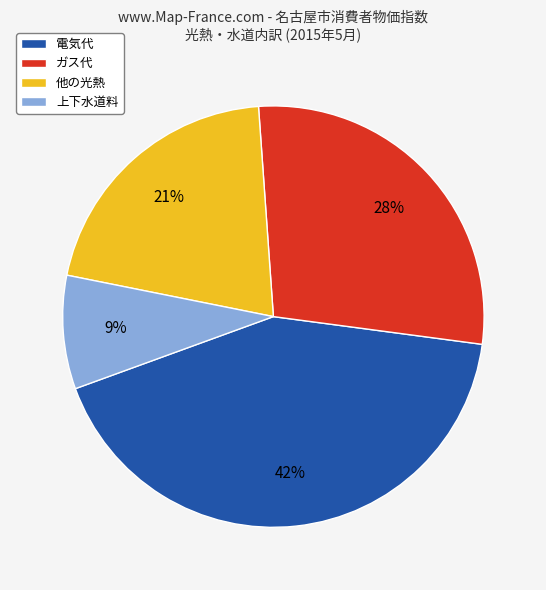

Is the sum of 上下水道料 and 電気代 greater than half?

Yes